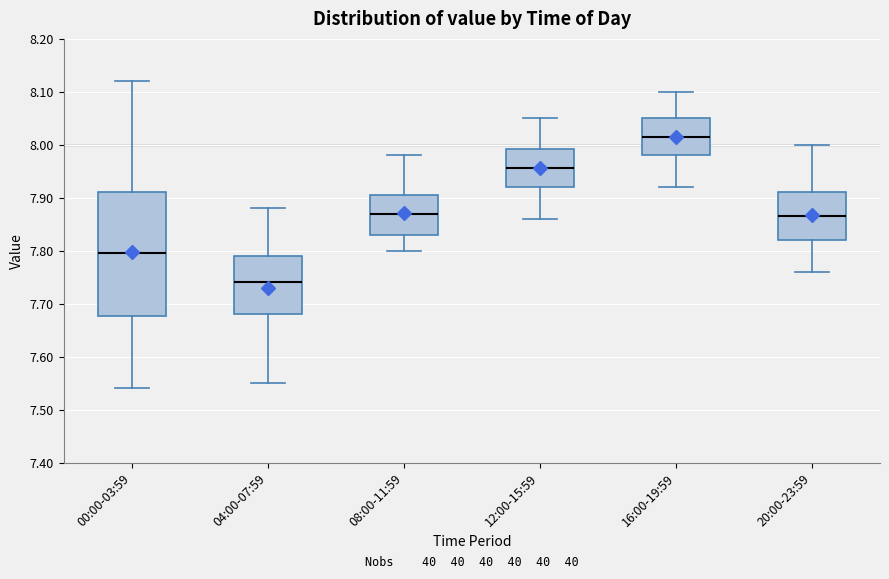

Reading left to right, read every box against the y-axis: the position of its median line, the range the box covers, and the ends of its whiskers. The values are not printed on the chart, so give them approximately, as read against the axis.

00:00-03:59: median 7.80, box 7.68 to 7.91, whiskers 7.54 to 8.12
04:00-07:59: median 7.74, box 7.68 to 7.79, whiskers 7.55 to 7.88
08:00-11:59: median 7.87, box 7.83 to 7.91, whiskers 7.80 to 7.98
12:00-15:59: median 7.96, box 7.92 to 7.99, whiskers 7.86 to 8.05
16:00-19:59: median 8.02, box 7.98 to 8.05, whiskers 7.92 to 8.10
20:00-23:59: median 7.87, box 7.82 to 7.91, whiskers 7.76 to 8.00